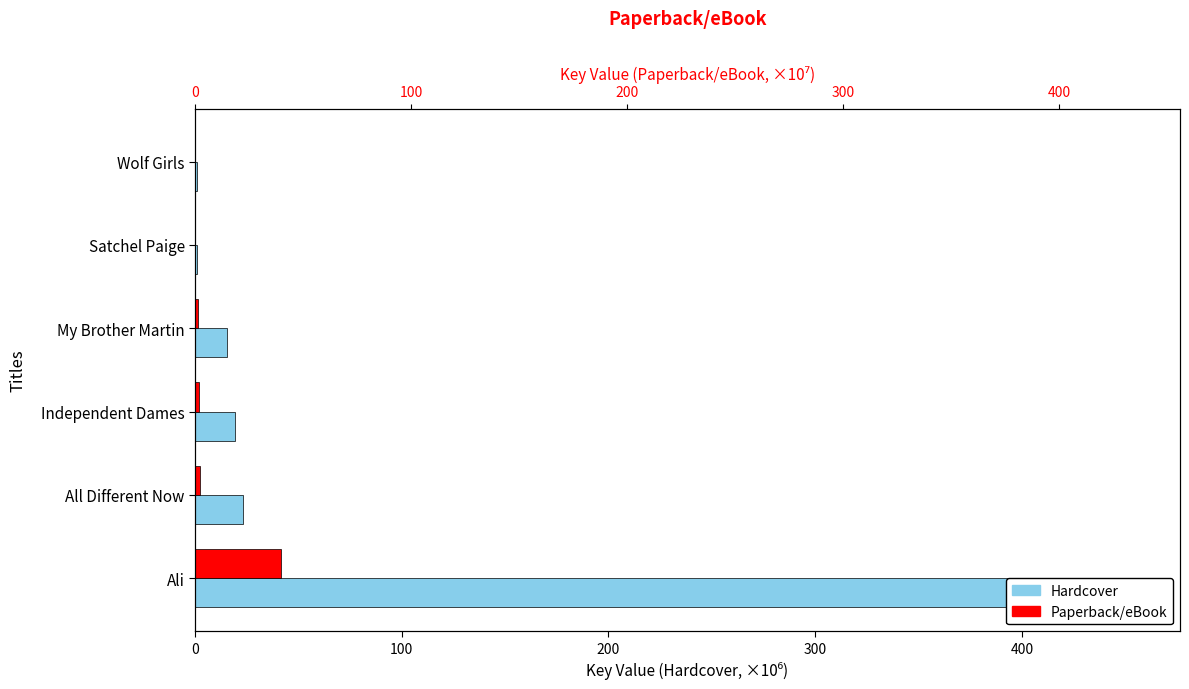

Reading right to left, extract all data points from this chart.

Hardcover: 1.1	1.1	15.7	19.3	23.2	414.3
Paperback/eBook: 0.1	0.1	1.6	1.9	2.3	41.4